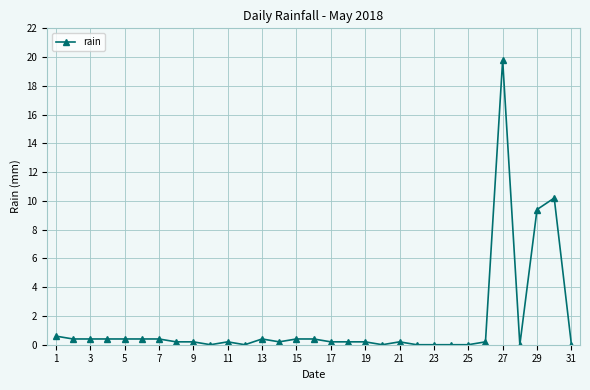

What is the sum of all values?

45.4